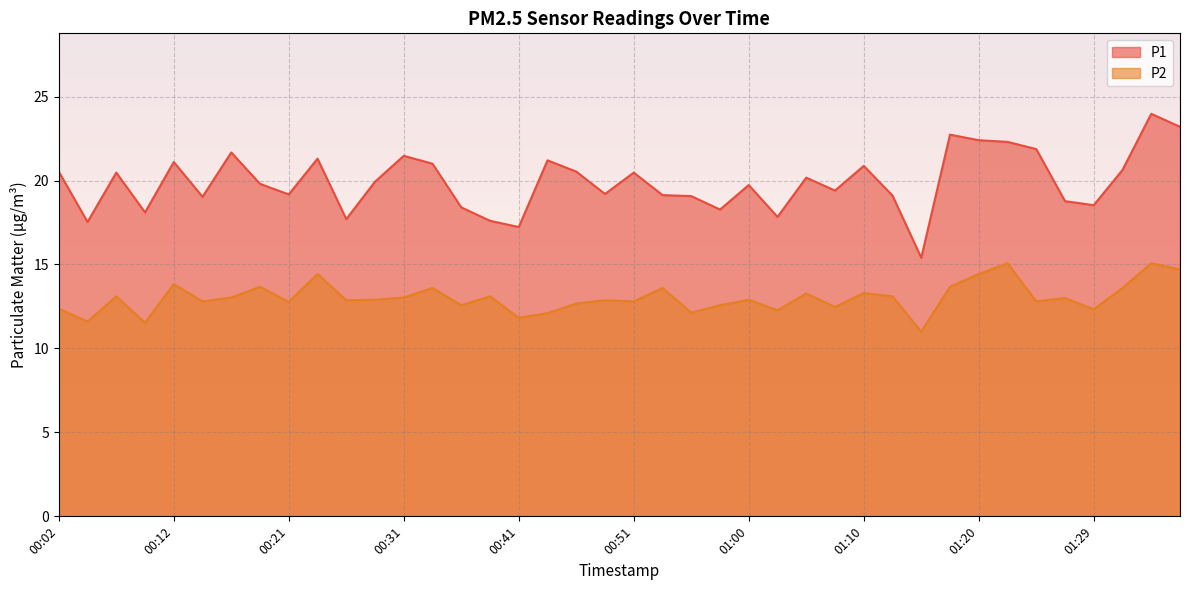

The value of P2 at 00:38 is 13.1. True or false?

True